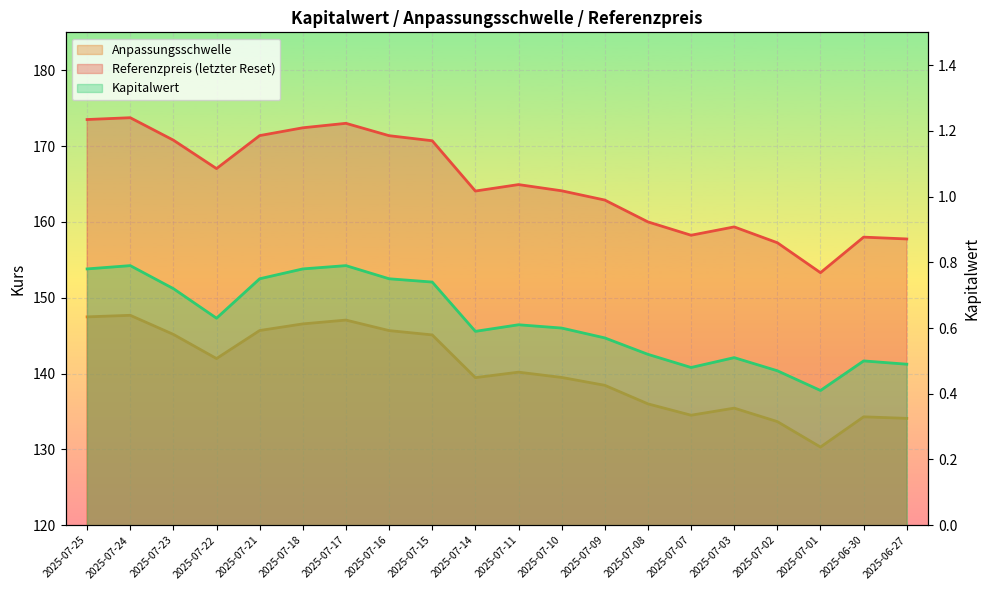

In Anpassungsschwelle, how many points are higher than both neighbors (excluding endpoints)?

5